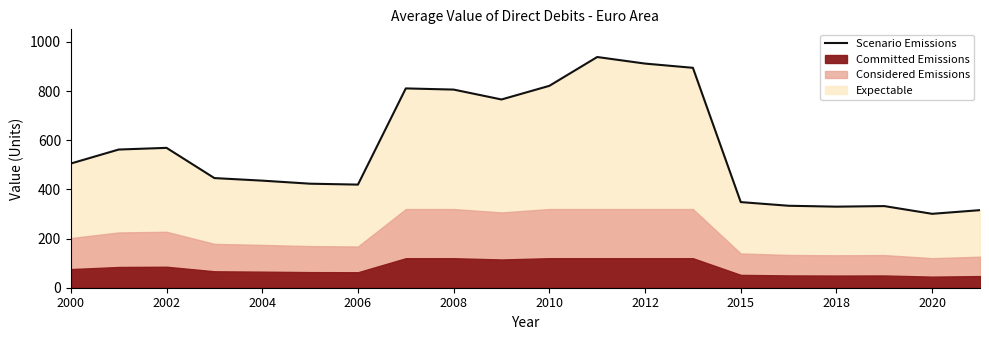

Is it true that Scenario Emissions equals 91.0 at 2018?

False